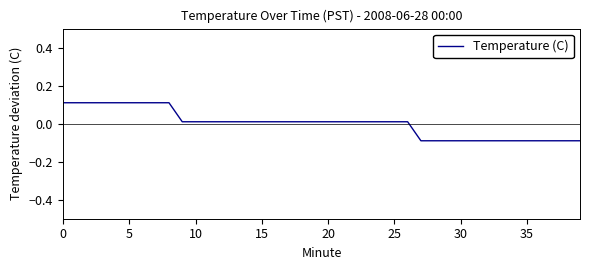

What is the smallest value displayed?

-0.1